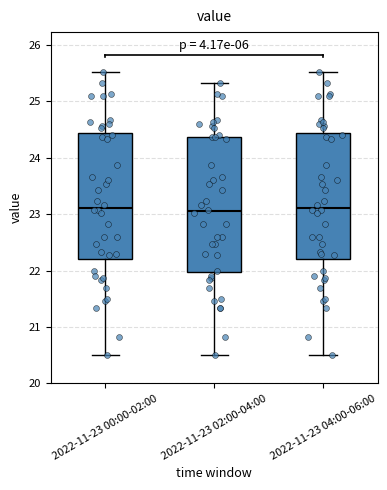

Where does the upper whisker of the box for 2022-11-23 02:00-04:00 end on the y-axis? The values are not printed on the chart, so give them approximately, as read against the axis.

25.3